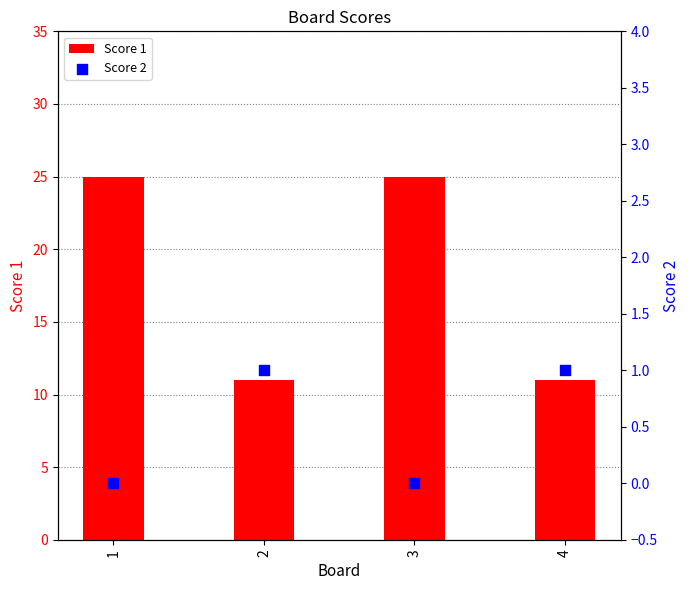

Which series contains the lowest Y value?

Score 2